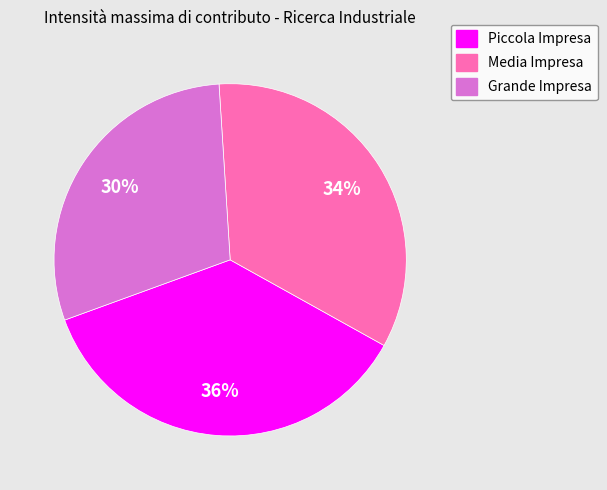

Combined, do Grande Impresa and Media Impresa account for over 50%?

Yes